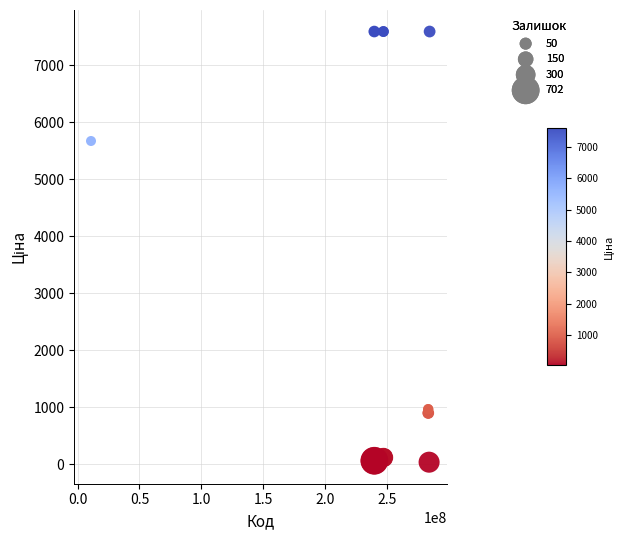

What Y value in the scatter plot is closest to 3814?

5673.8